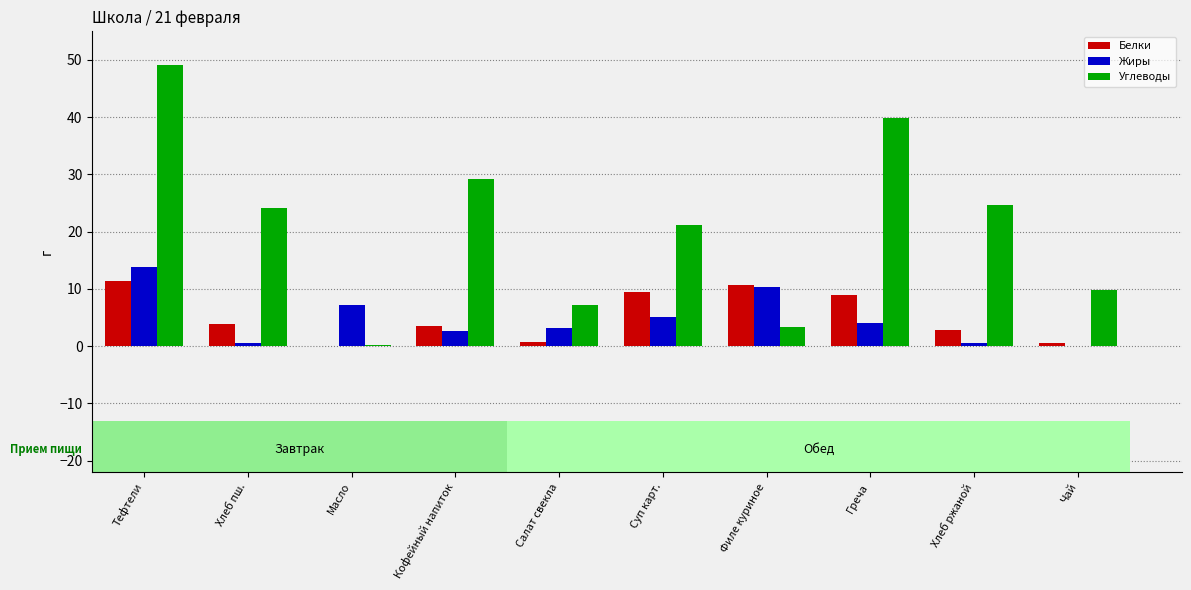

What is the sum of all Белки values?

52.2